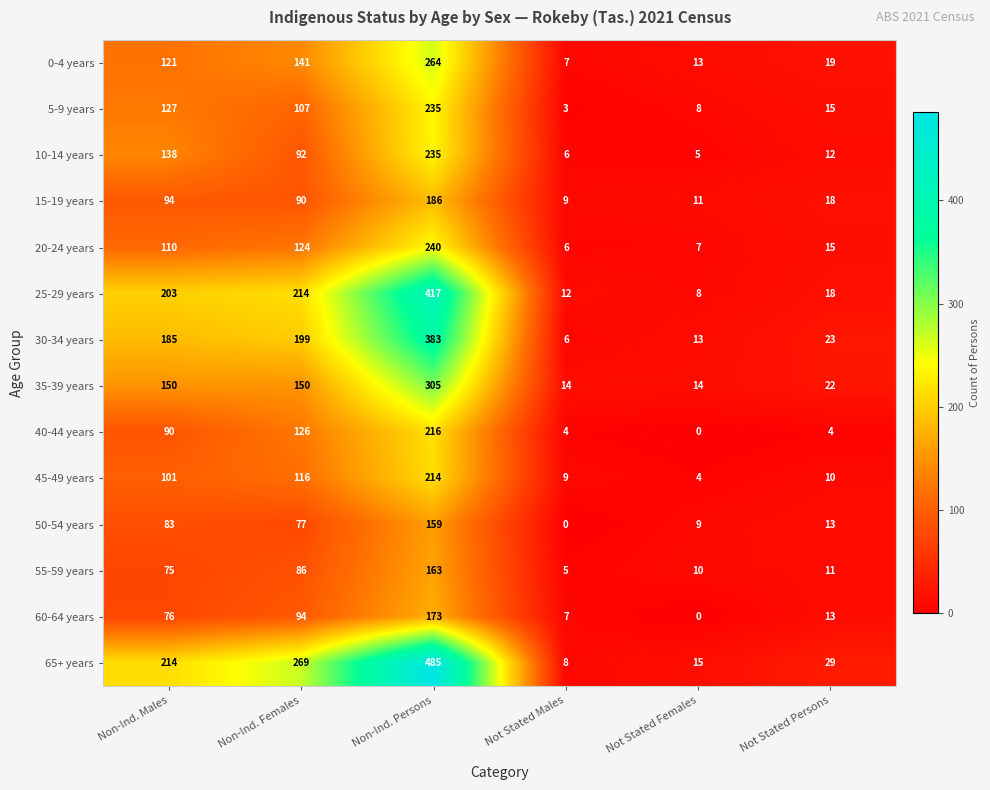

List the labels in order of 30-34 years value, smallest first.

Not Stated Males, Not Stated Females, Not Stated Persons, Non-Ind. Males, Non-Ind. Females, Non-Ind. Persons